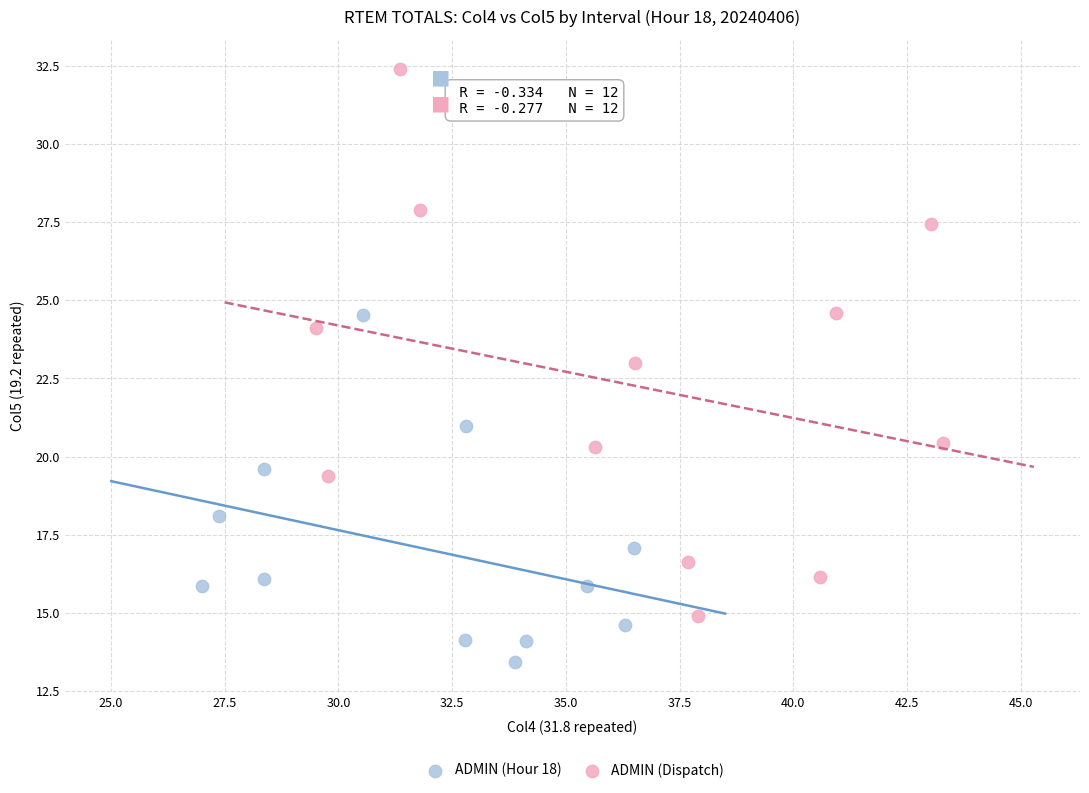

Which series has the widest spread of Y values?

ADMIN (Dispatch)